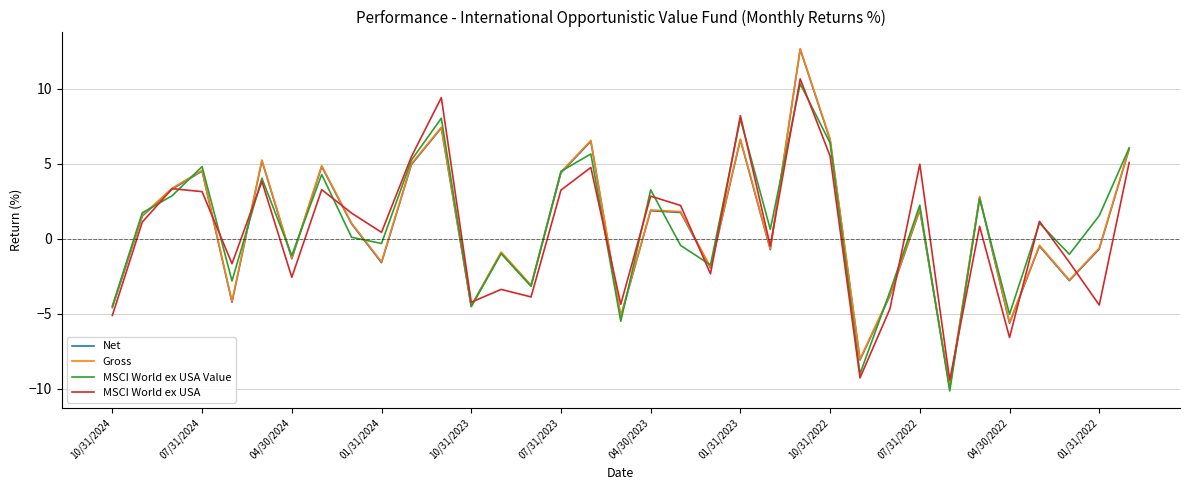

What is the maximum value shown in the chart?

12.7